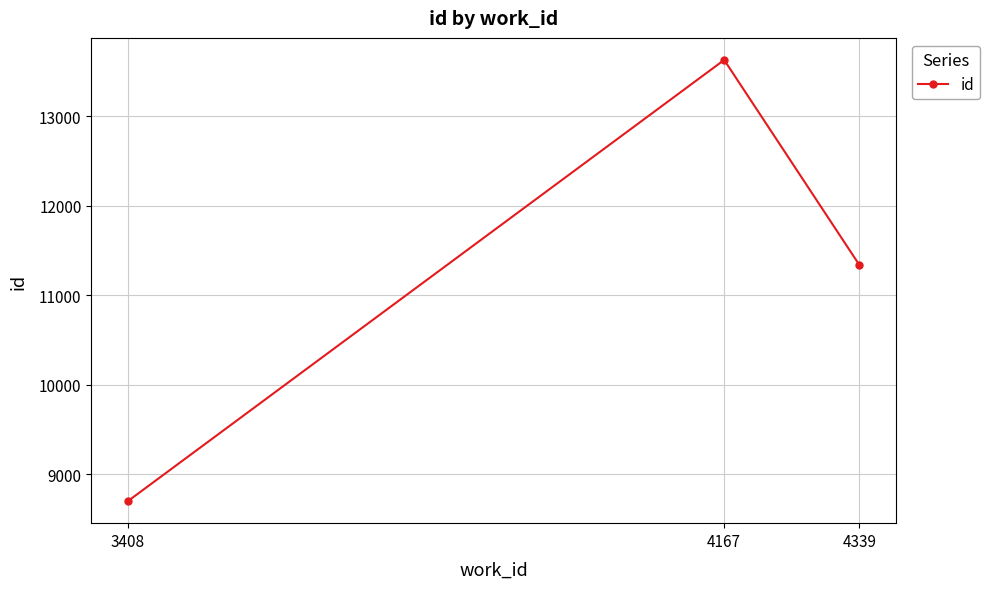

What is the difference between the maximum and second lowest values?

2290.5